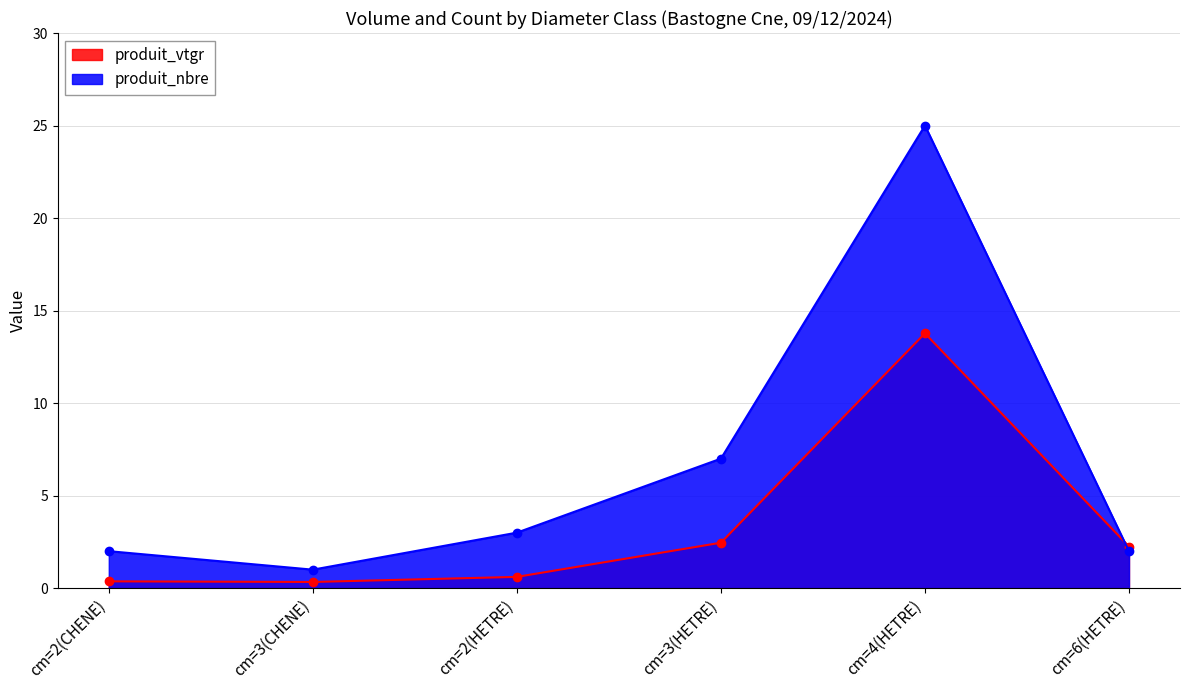

What is the greatest value displayed?

25.0